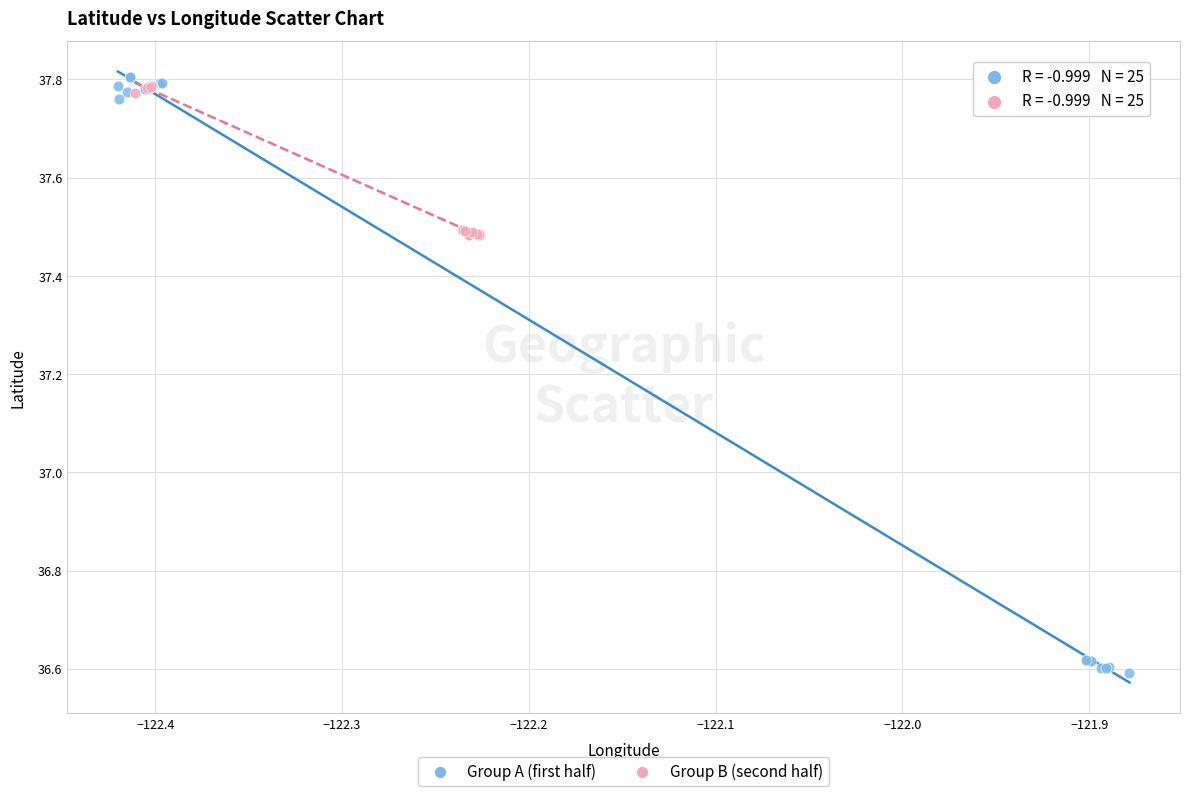

Which series has the largest Y range (max minus min)?

Group A (first half)